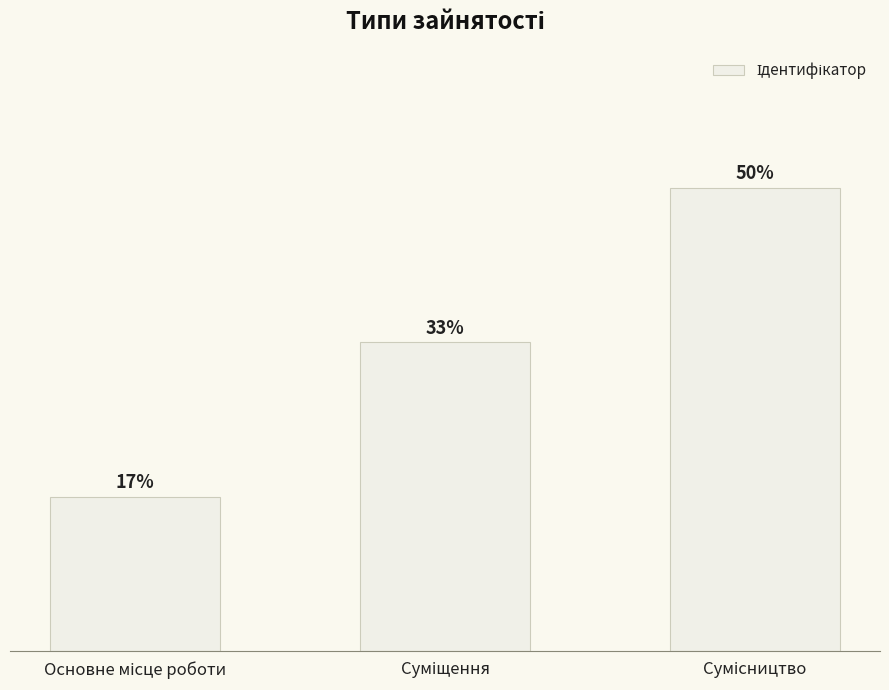

Read the value at Суміщення.

2